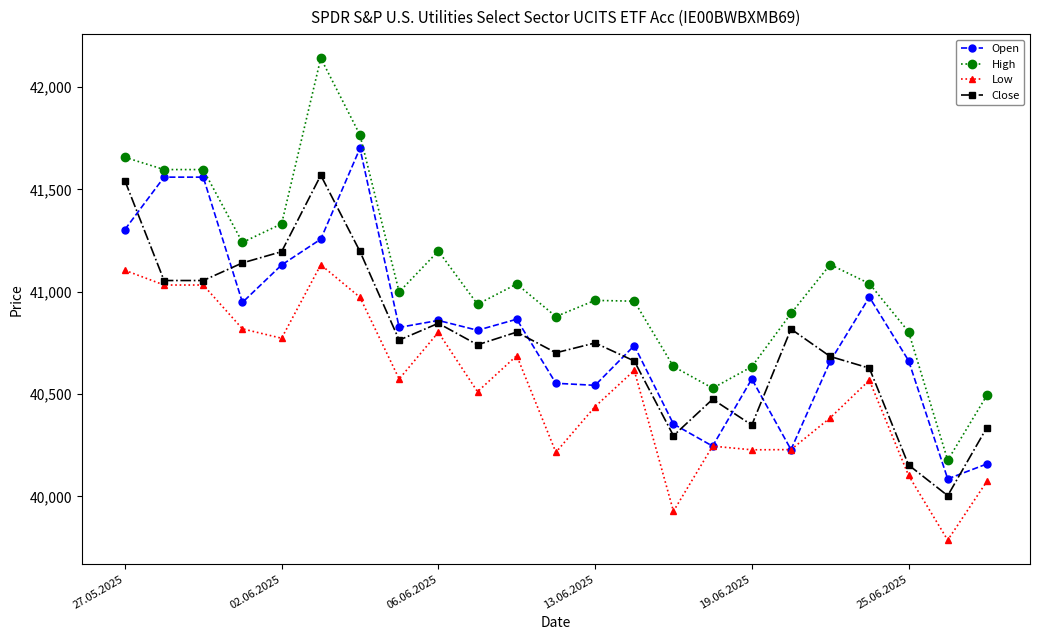

Which series has the largest total across all categories?

High